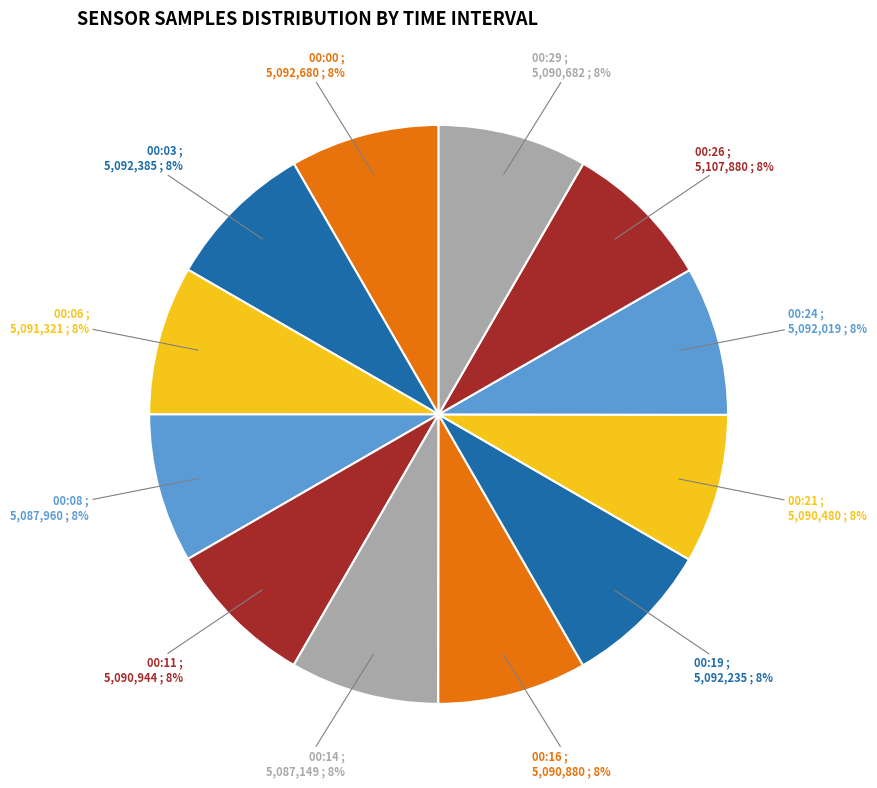

Does 00:08 represent more than half of the total?

No